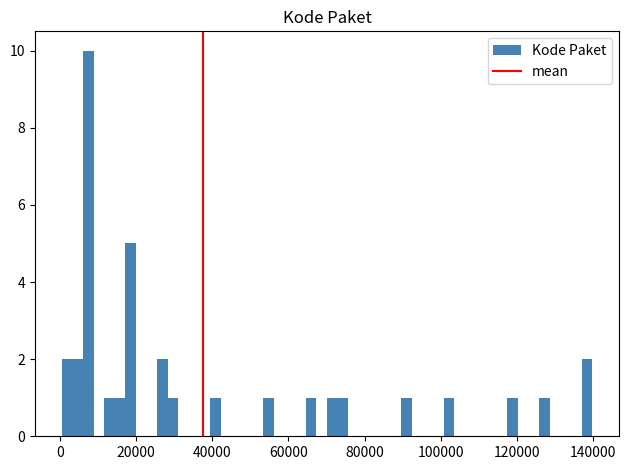

Read against the x-axis, roughly where is the centre of the tallest bar?

8000